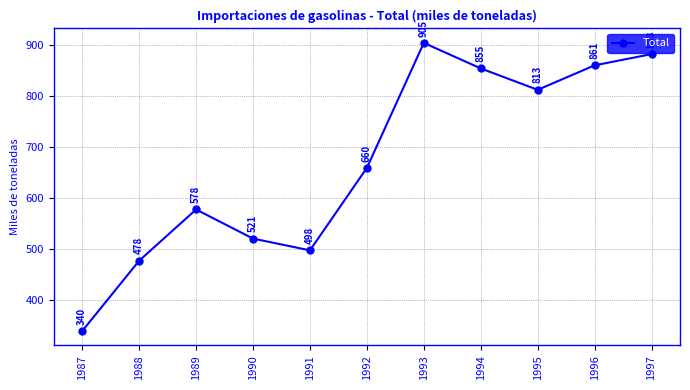

Which has a higher value, 1992 or 1990?

1992